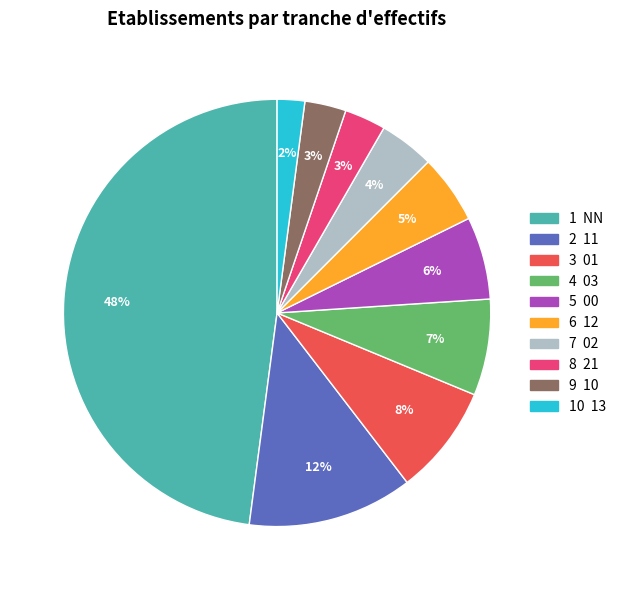

To the nearest percent, what is the average slice percentage?

10%